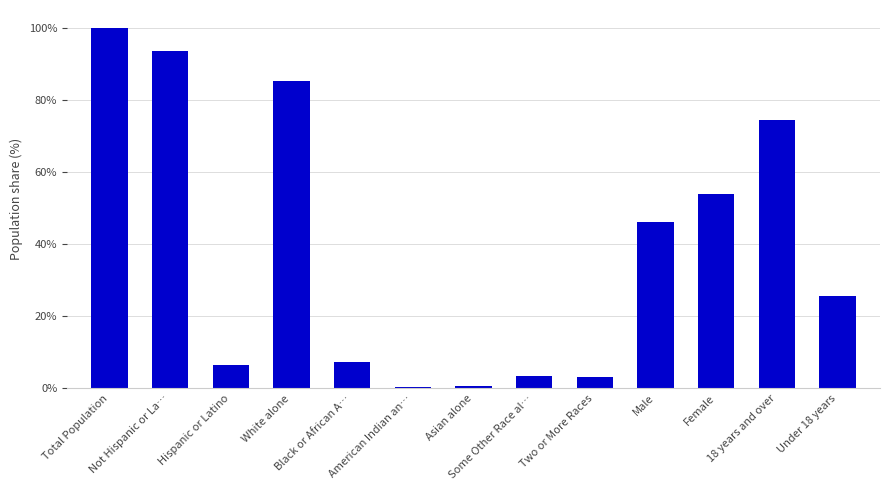

What is the average value?

38.5